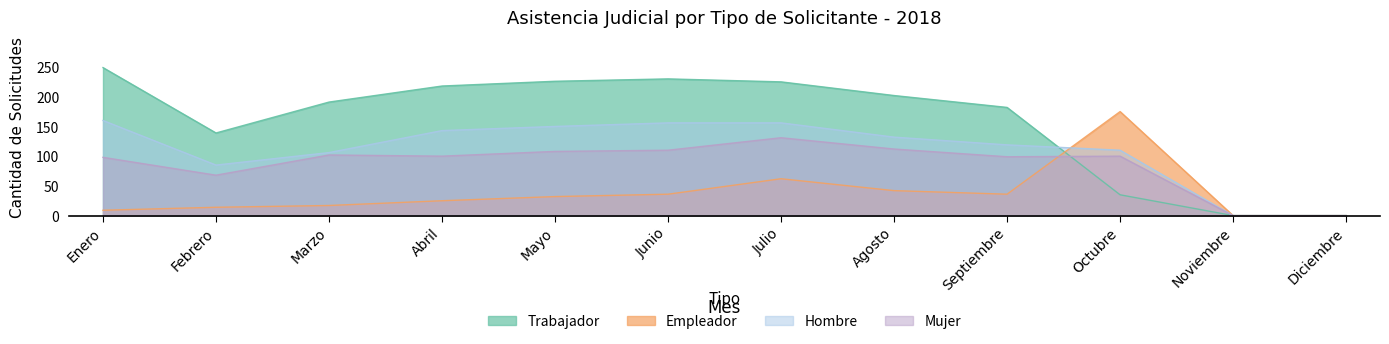

In Empleador, how many points are lower than both neighbors (excluding endpoints)?

1